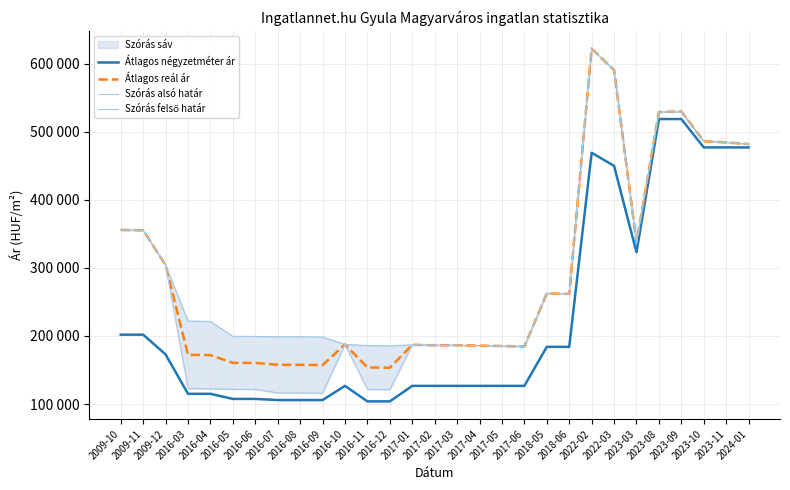

At 2023-09, list the series in order from smallest to largest.

Átlagos négyzetméter ár, Szórás felső határ, Átlagos reál ár, Szórás alsó határ